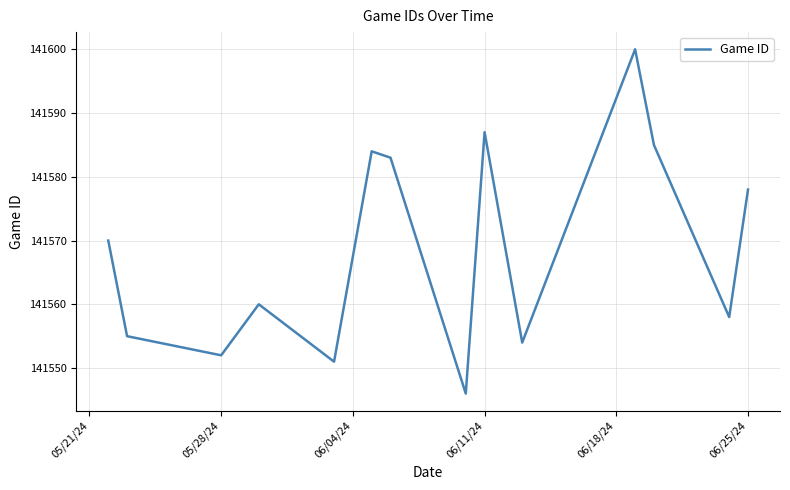

What is the minimum value shown in the chart?

141546